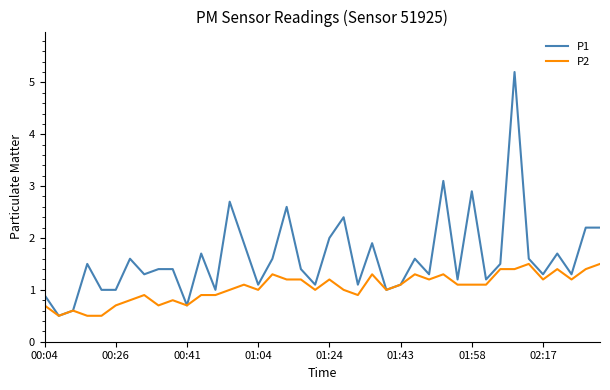

What is the highest value of the P1 series?

5.2